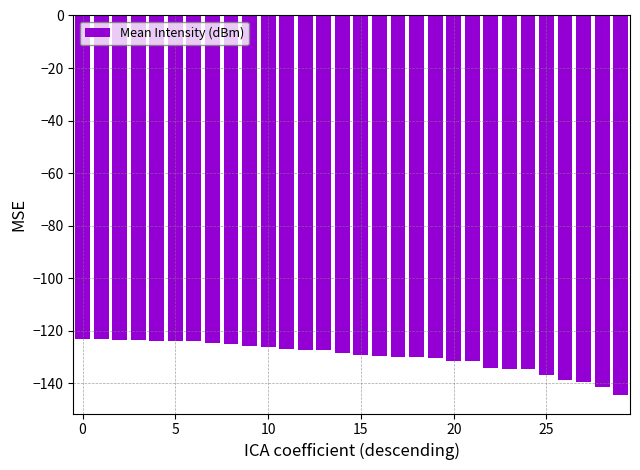

What is the value of the 11th bar from the left?

-126.3